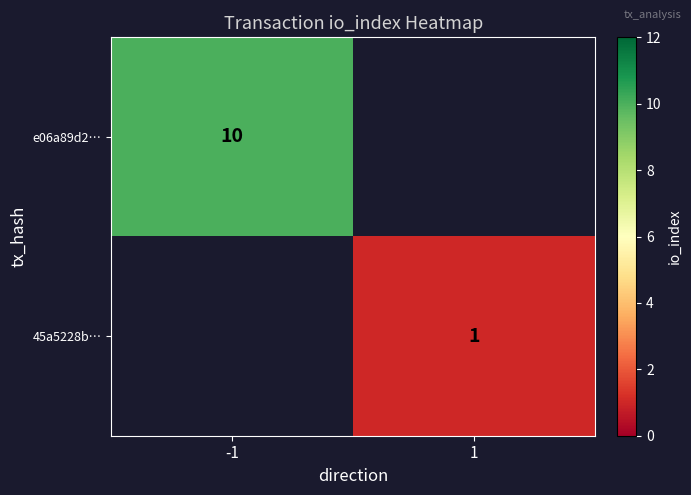

The e06a89d2… series shows 10 at -1. True or false?

True